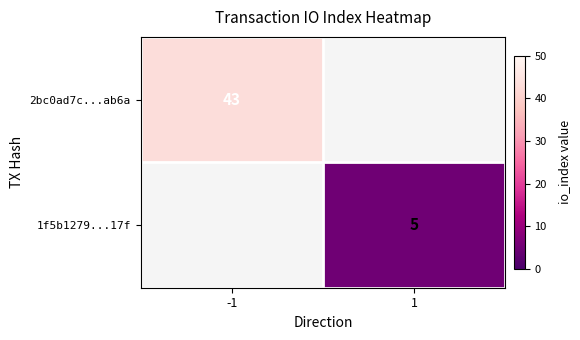

The value of 1f5b1279...17f at 1 is 5. True or false?

True